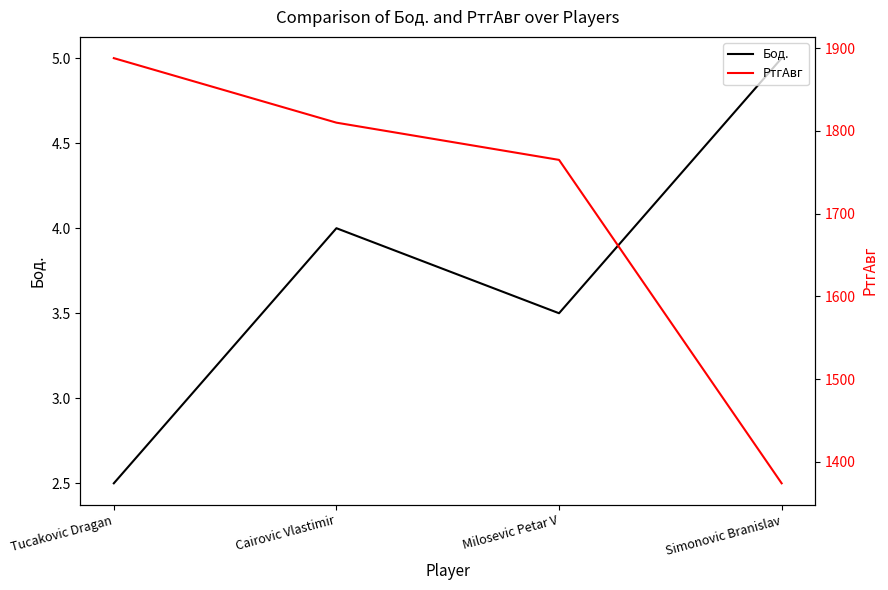

At which label is Бод. closest to 3?

Tucakovic Dragan